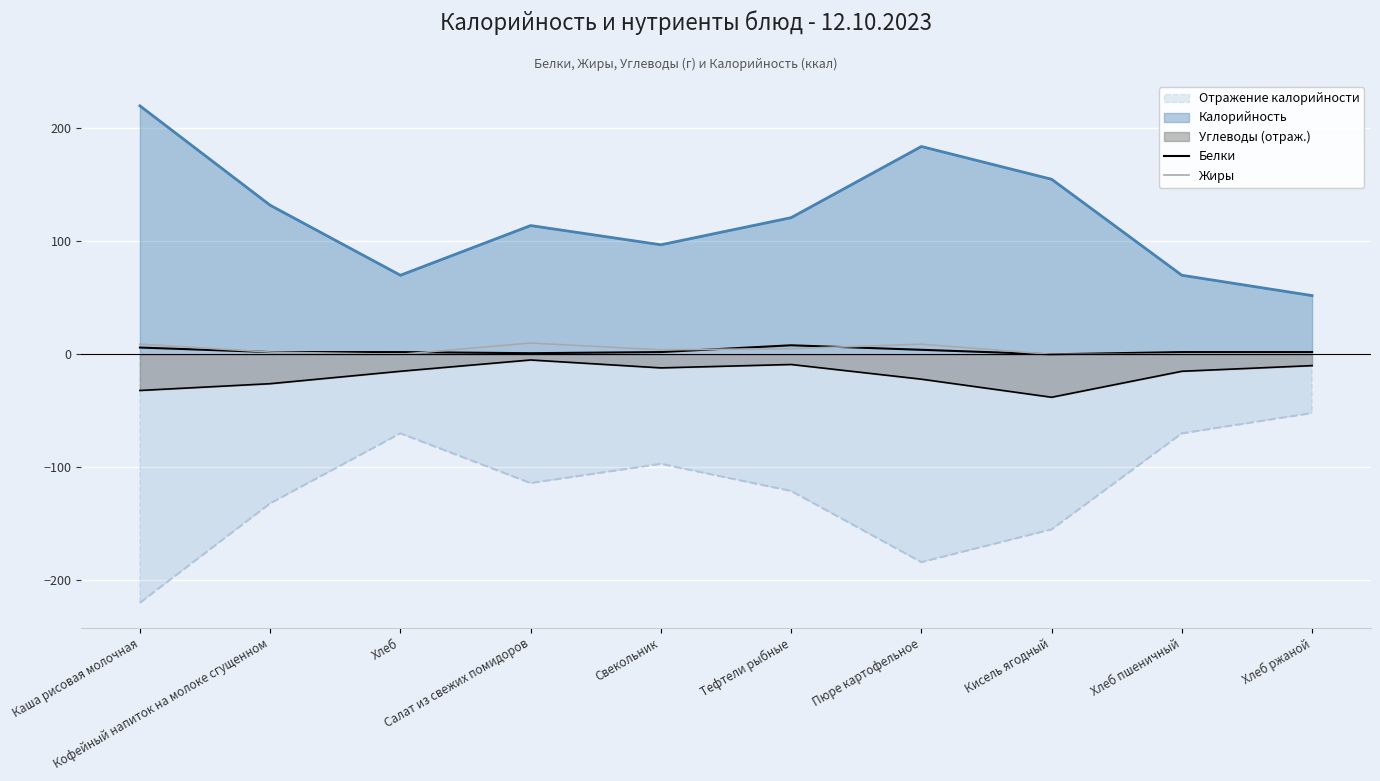

How many interior local peaks does the Белки series have?

1